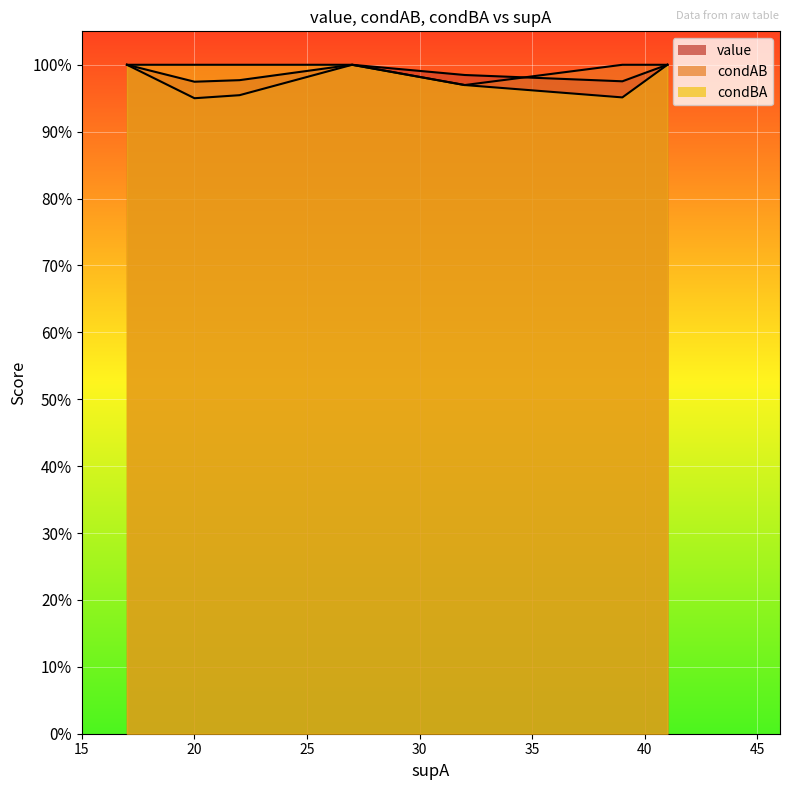

The value series shows 1.0 at 8. True or false?

True